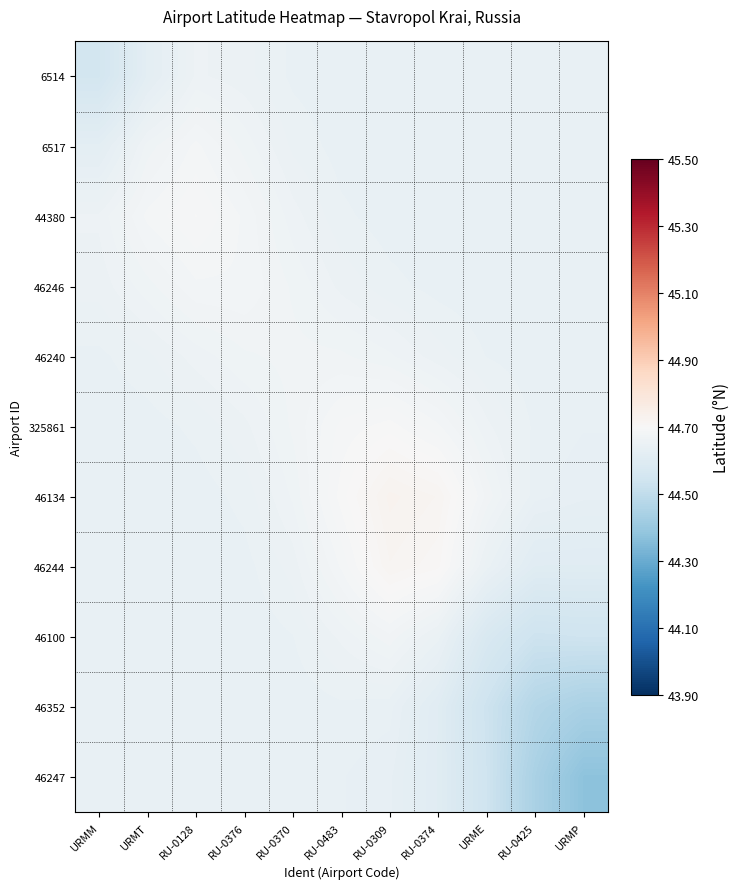

What is the greatest value displayed?

44.7